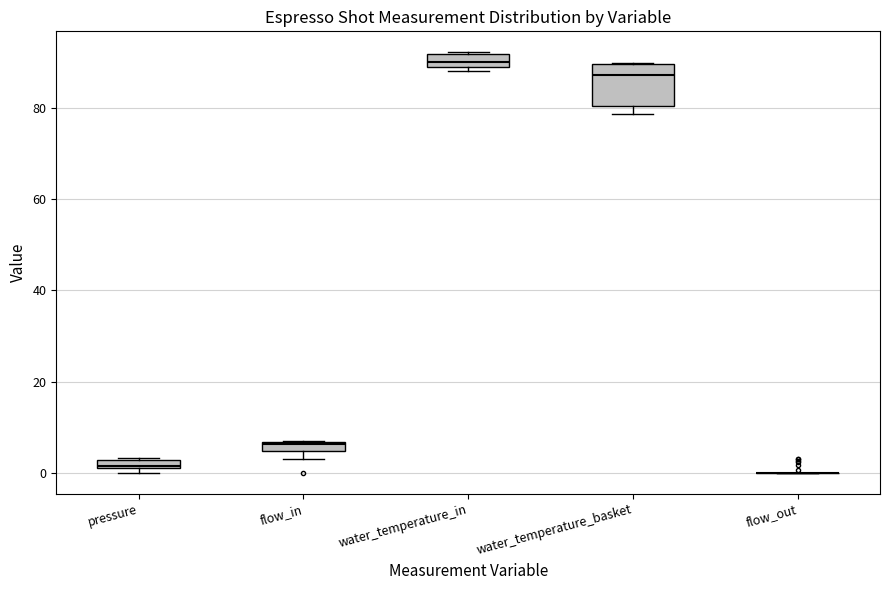

Comparing the boxes themselves (not the whiskers), which one is the tallest?

water_temperature_basket